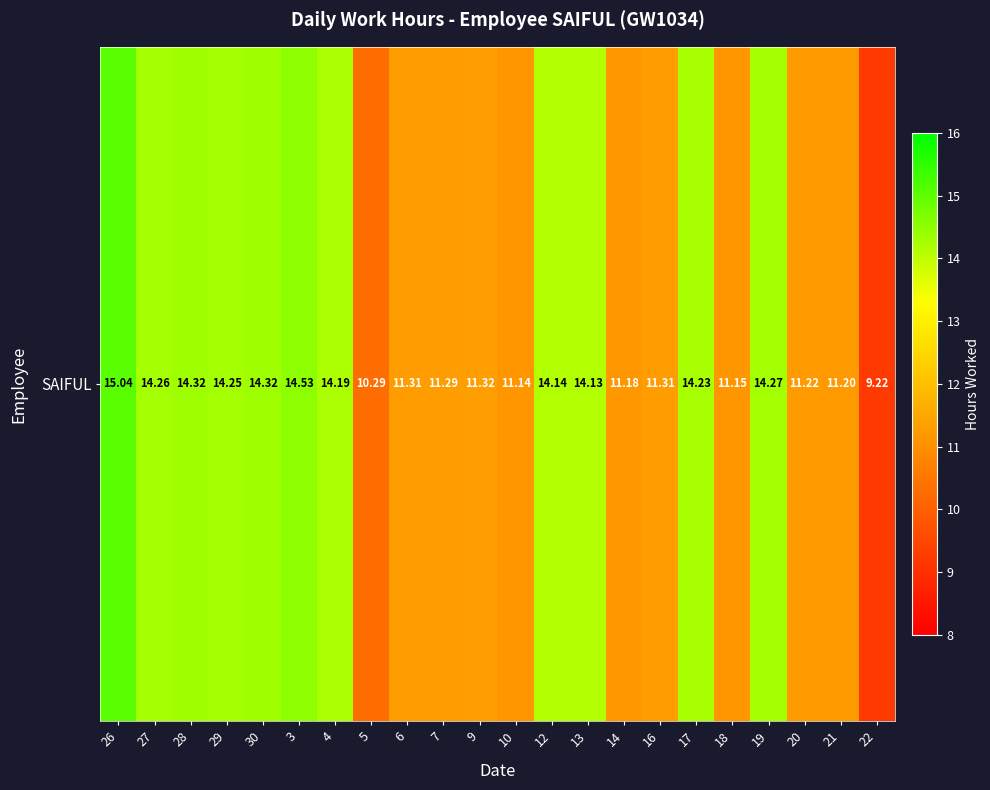

Reading left to right, transcribe all the data shown in this chart.

26=15.0	27=14.3	28=14.3	29=14.2	30=14.3	3=14.5	4=14.2	5=10.3	6=11.3	7=11.3	9=11.3	10=11.1	12=14.1	13=14.1	14=11.2	16=11.3	17=14.2	18=11.2	19=14.3	20=11.2	21=11.2	22=9.2